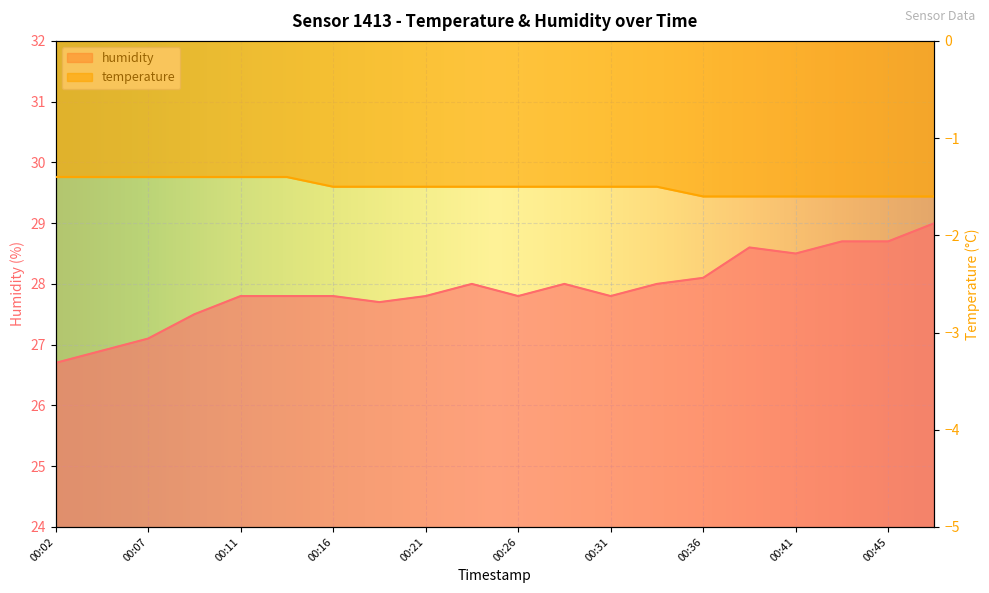

What is the spread (max minus min) of values at 00:02?

28.1